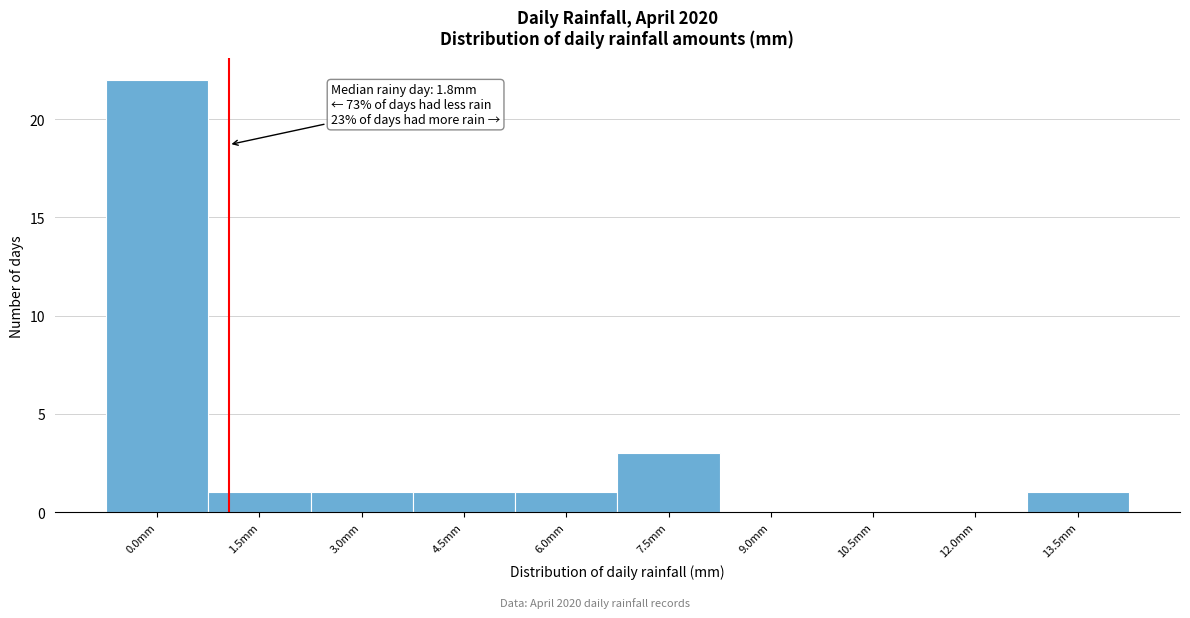

Reading left to right, transcribe all the data shown in this chart.

0.0mm=22	1.5mm=1	3.0mm=1	4.5mm=1	6.0mm=1	7.5mm=3	9.0mm=0	10.5mm=0	12.0mm=0	13.5mm=1